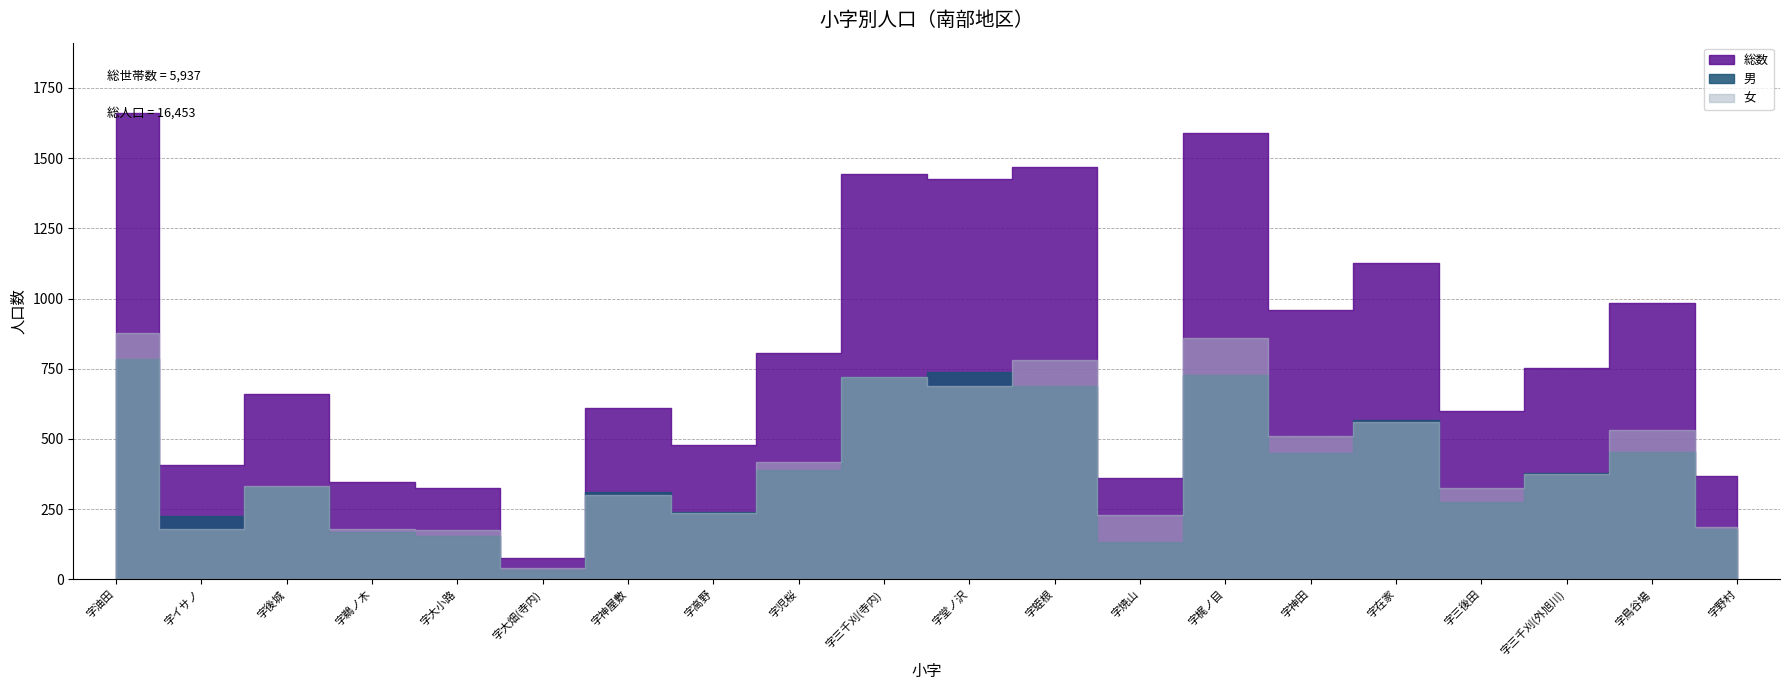

At which category does 総数 reach its first local valley?

字イサノ